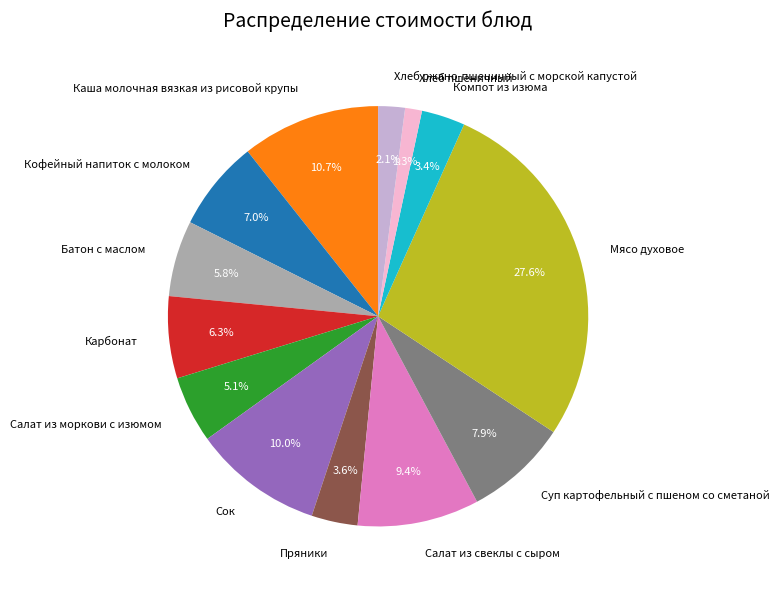

The Хлеб ржано-пшеничный с морской капустой slice represents 2% of the pie. True or false?

True